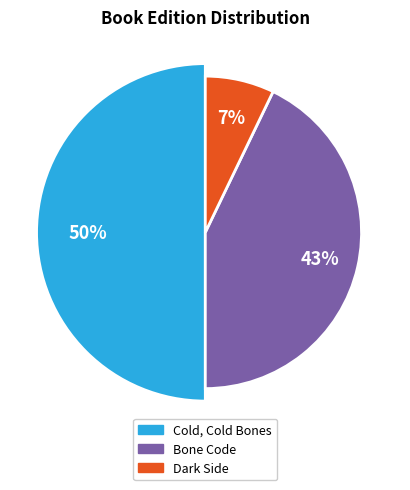

Combined, do Cold, Cold Bones and Dark Side account for over 50%?

Yes